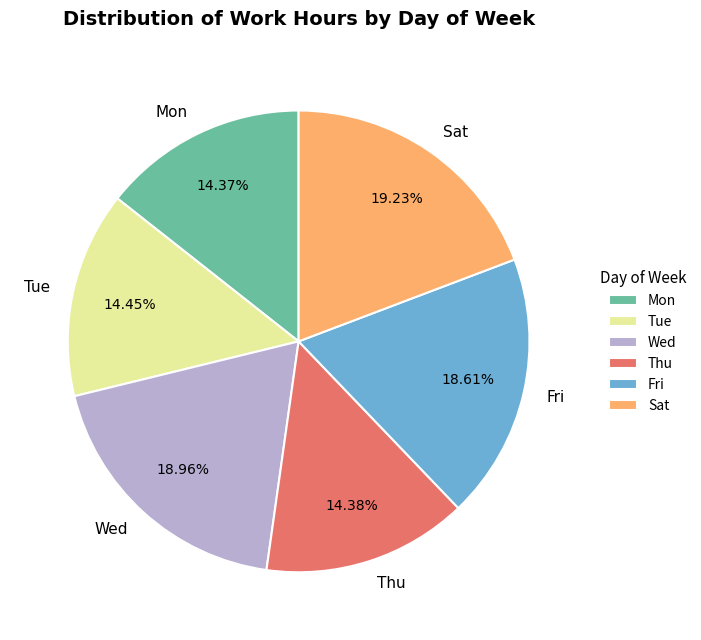

Which has a higher value, Wed or Thu?

Wed